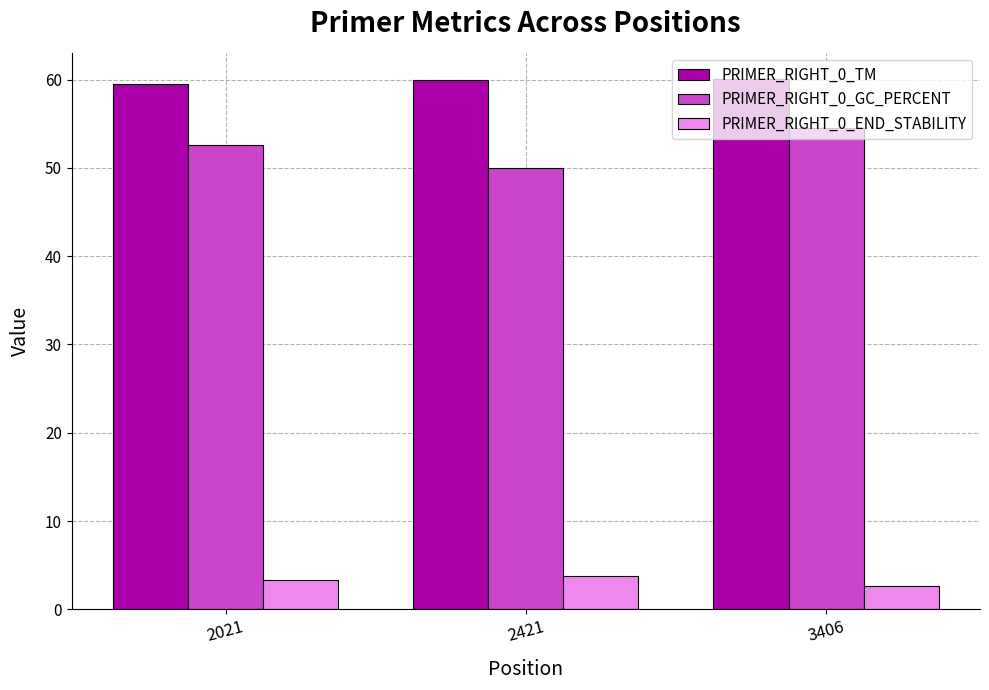

What is the total value across all series at 2421?

113.7